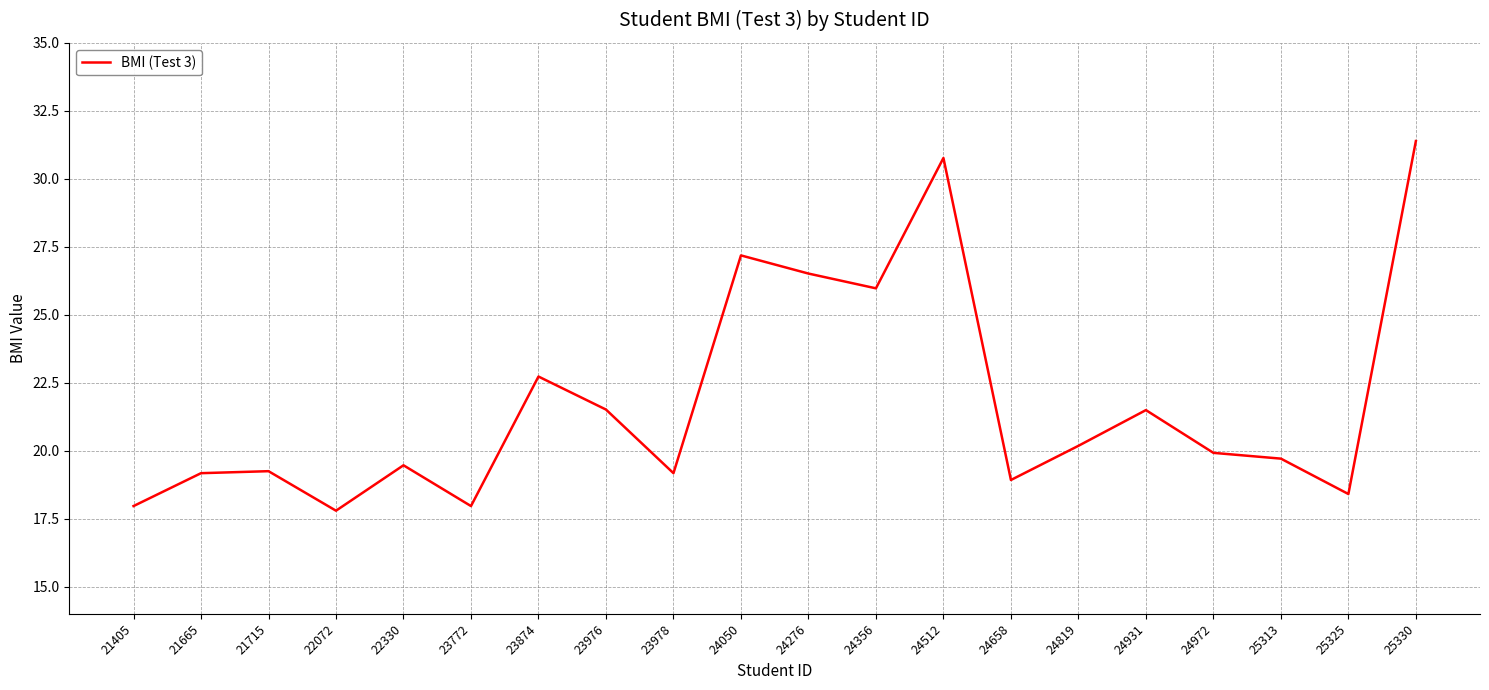

What is the sum of the values at 23772 and 21405?

35.9